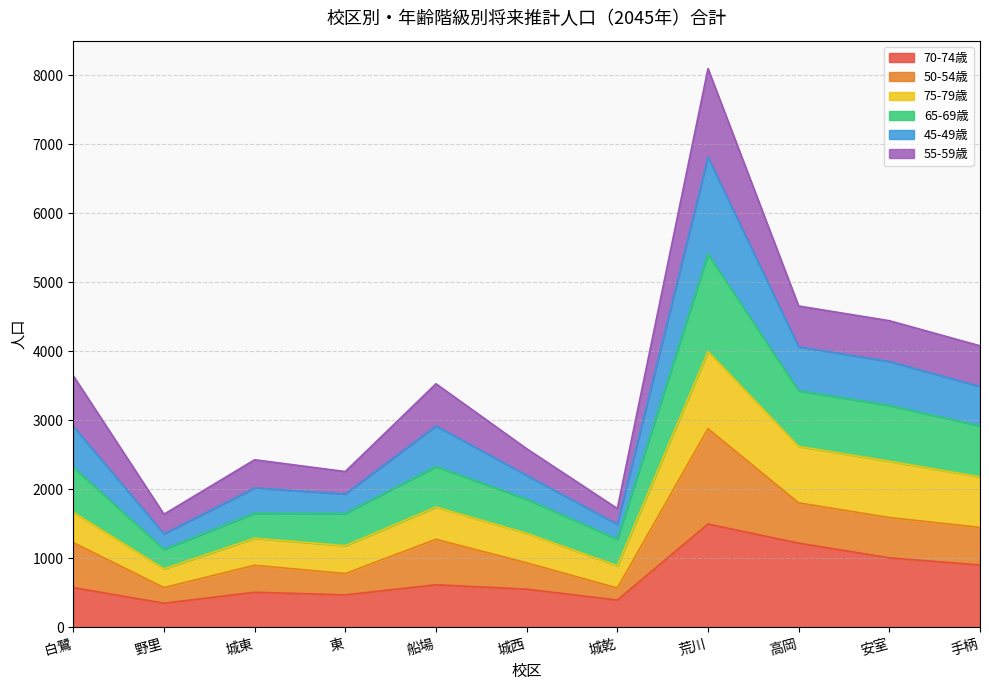

At which category is the sum across all series the highest?

荒川